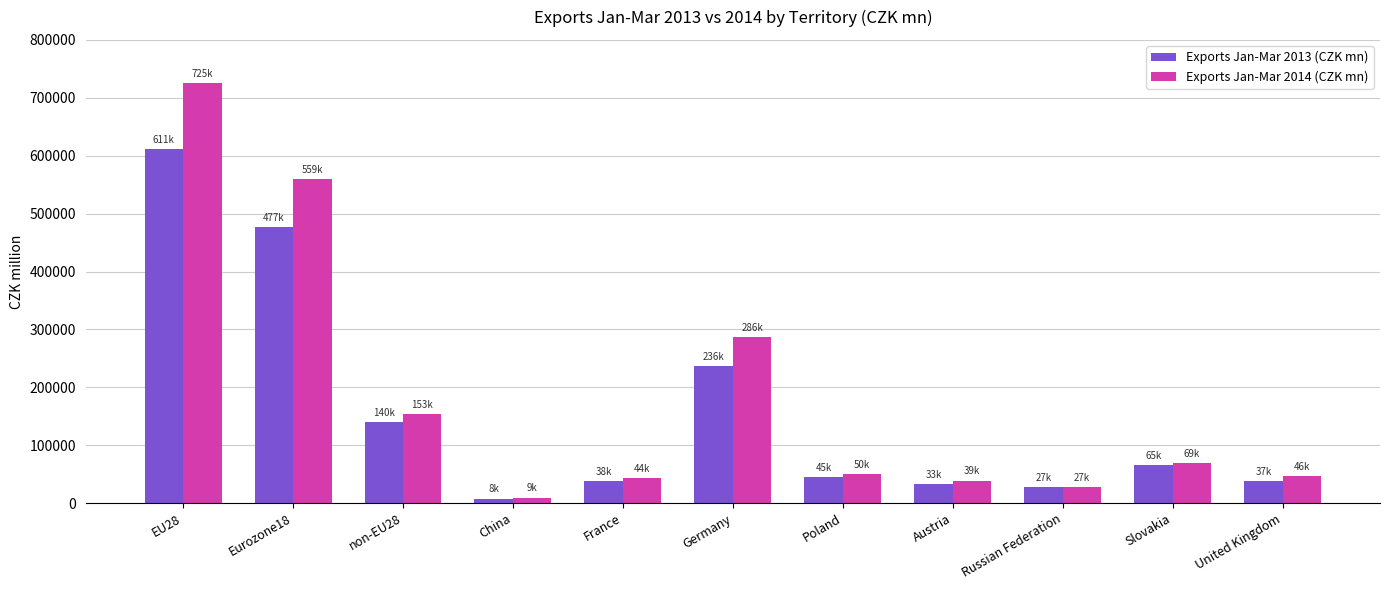

Between Germany and United Kingdom, which series saw the biggest shift?

Exports Jan-Mar 2014 (CZK mn)